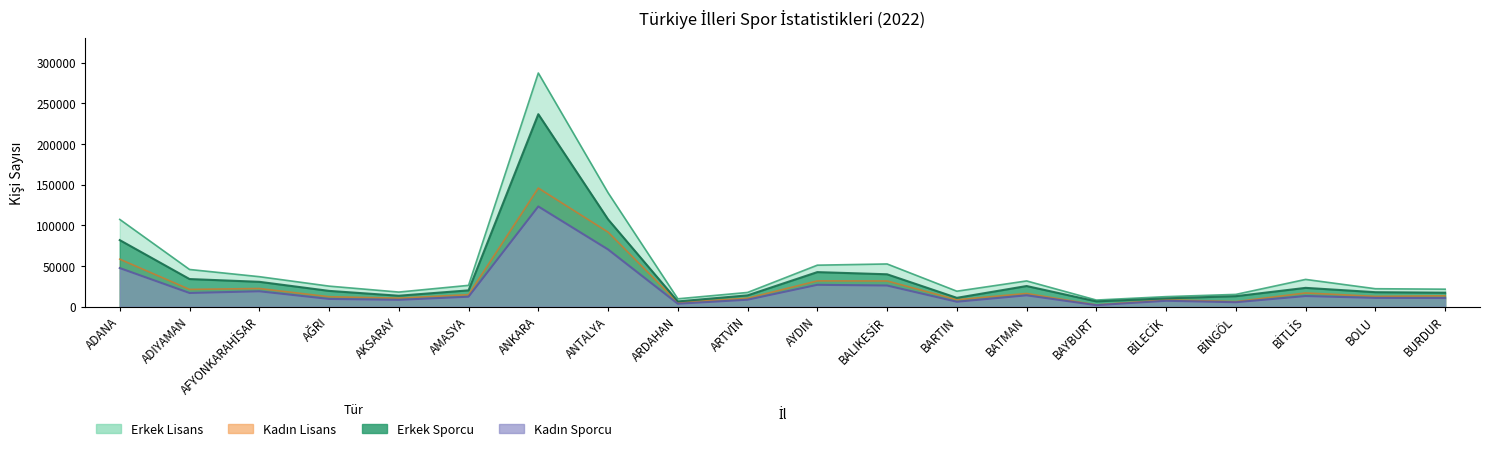

The value of Kadın Sporcu at ARDAHAN is 3455. True or false?

True